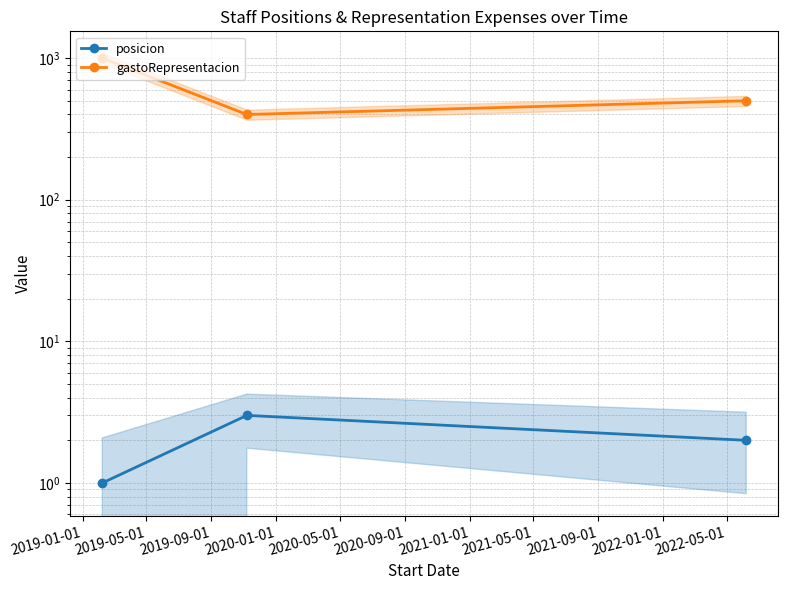

What is the spread (max minus min) of values at 2019-01-01?

999